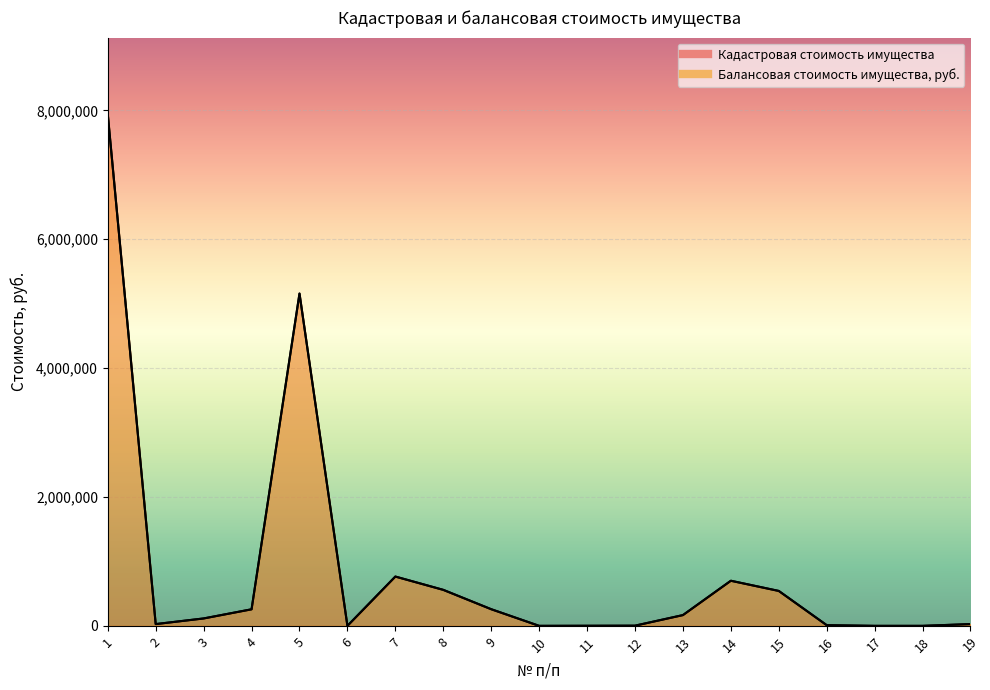

What is the value of the Балансовая стоимость имущества, руб. point at the 2nd from the left?

27276.2